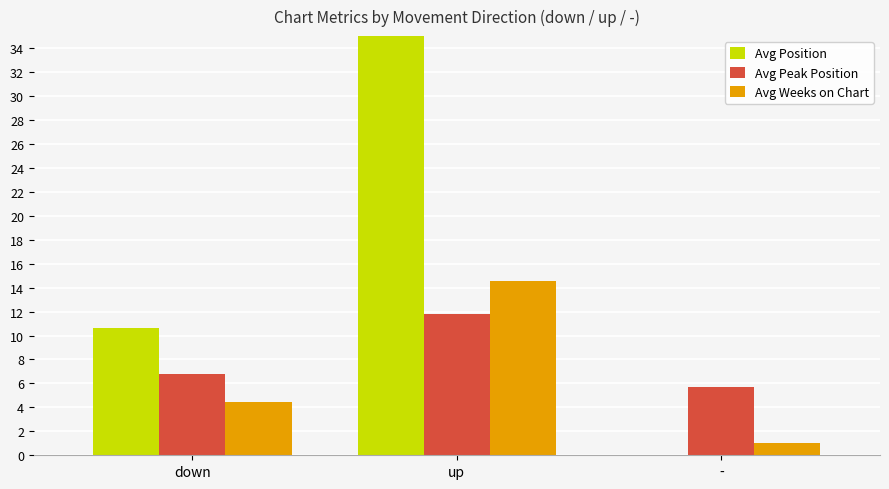

What is the label of the 1st bar from the right?

-